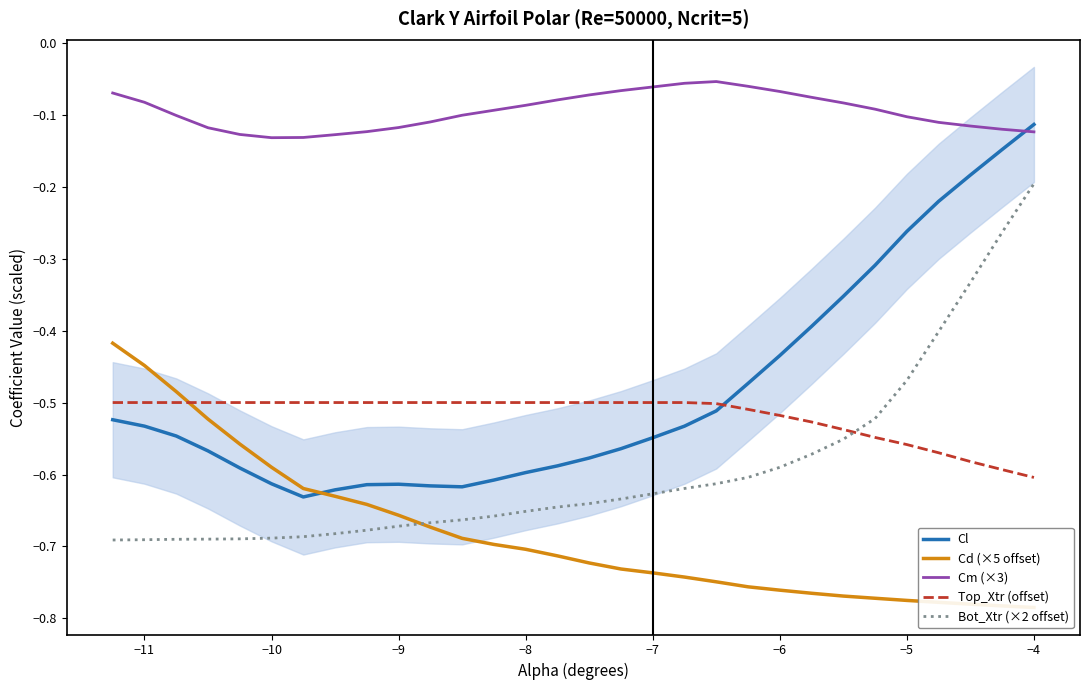

How many lines are shown in the chart?

5